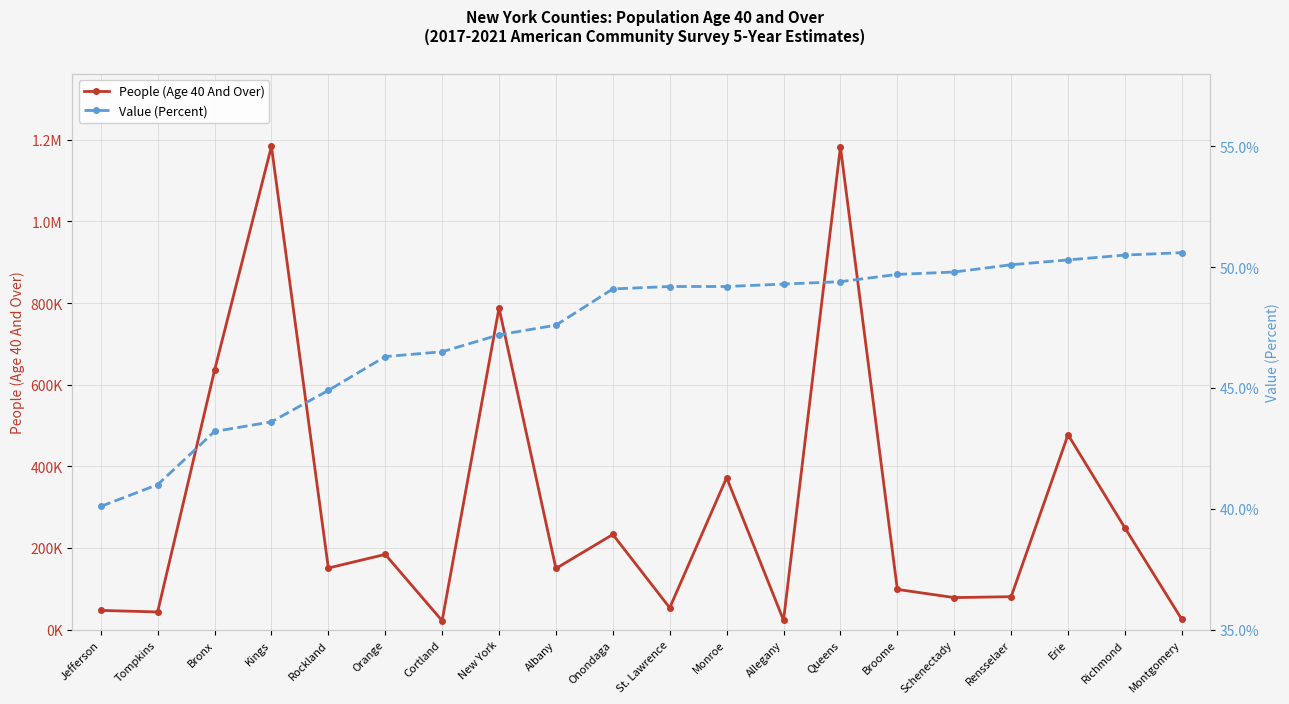

What is the label of the 20th point from the left?

Montgomery